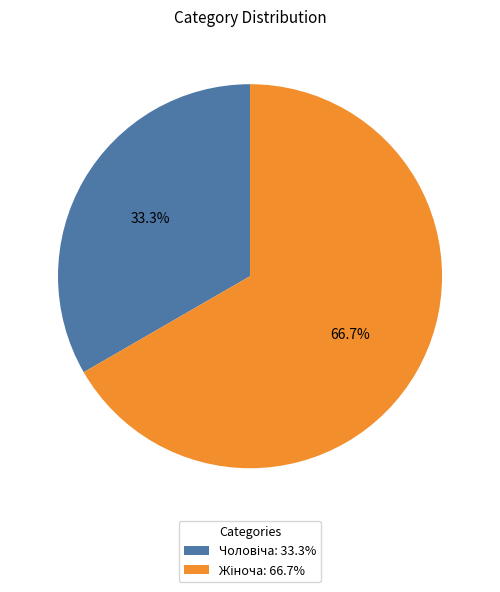

Is there any slice that represents more than half of the pie?

Yes